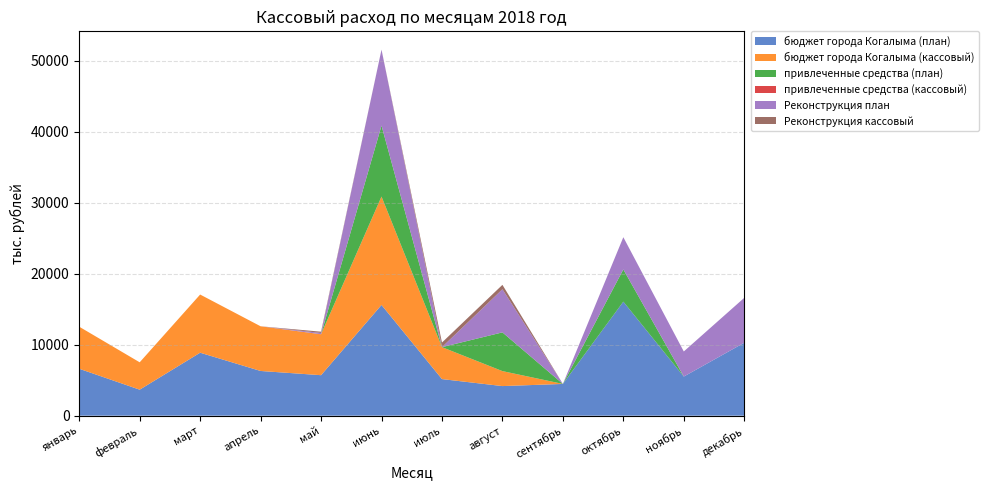

Reading left to right, extract all data points from this chart.

бюджет города Когалыма (план): 6615.4	3666.4	8876.4	6302.2	5708.3	15607.0	5158.1	4173.0	4476.8	16073.6	5514.6	10282.0
бюджет города Когалыма (кассовый): 5926.1	3858.1	8199.4	6299.2	5771.3	15279.7	4502.9	2110.9	0.0	0.0	0.0	0.0
привлеченные средства (план): 0.0	0.0	0.0	0.0	0.0	10000.0	0.0	5459.0	0.0	4541.0	0.0	0.0
привлеченные средства (кассовый): 0.0	0.0	0.0	0.0	0.0	0.0	0.0	0.0	0.0	0.0	0.0	0.0
Реконструкция план: 0.0	0.0	0.0	0.0	180.0	10706.7	0.0	6079.0	0.0	4541.0	3537.2	6329.6
Реконструкция кассовый: 0.0	0.0	0.0	0.0	180.0	0.0	649.1	620.0	0.0	0.0	0.0	0.0